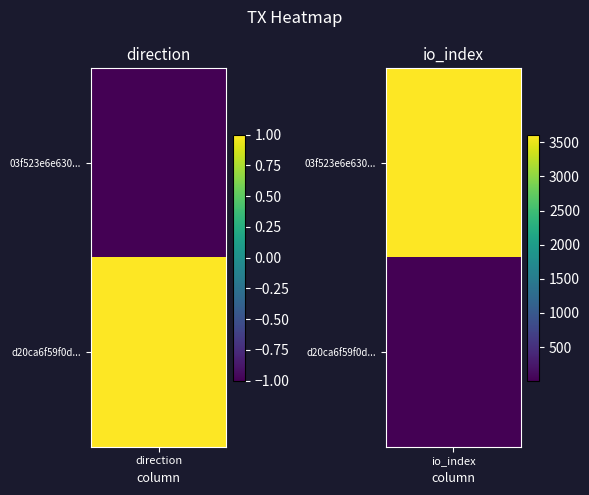

Is the value of 03f523e6e630e233a168e80051addfda84c655e at direction greater than the value of d20ca6f59f0db98ebfa825793c5d28b4de1bdab at io_index?

No